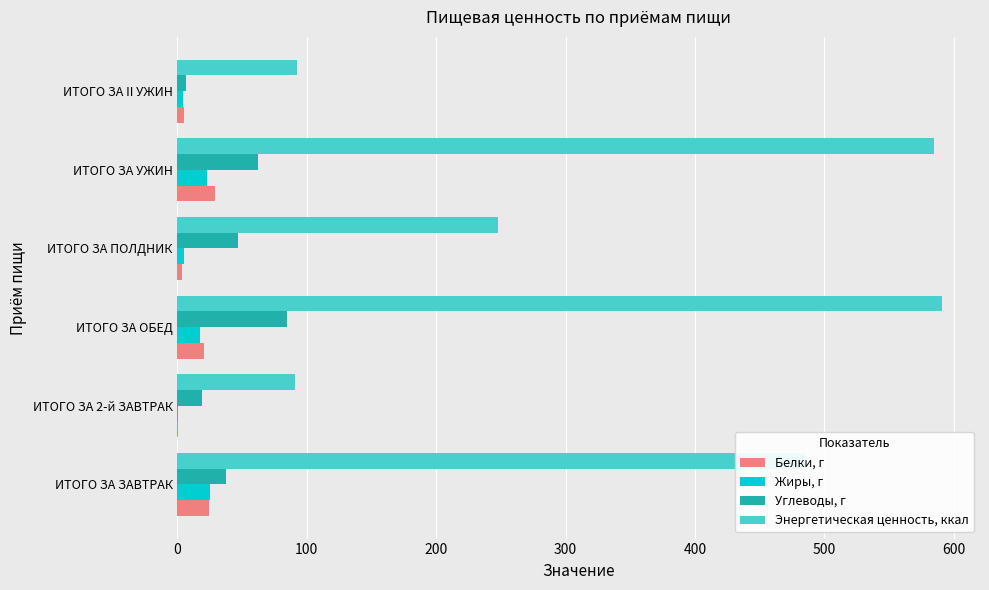

What is the sum of all Энергетическая ценность, ккал values?

2092.2